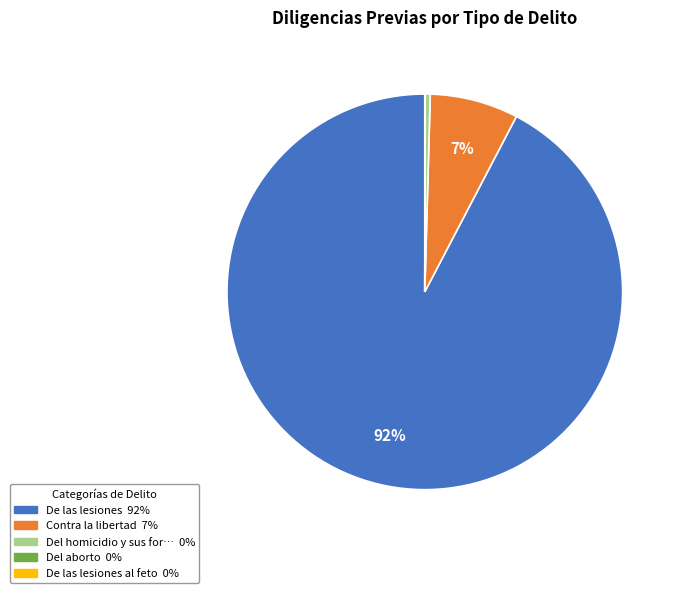

Is there any slice that represents more than half of the pie?

Yes